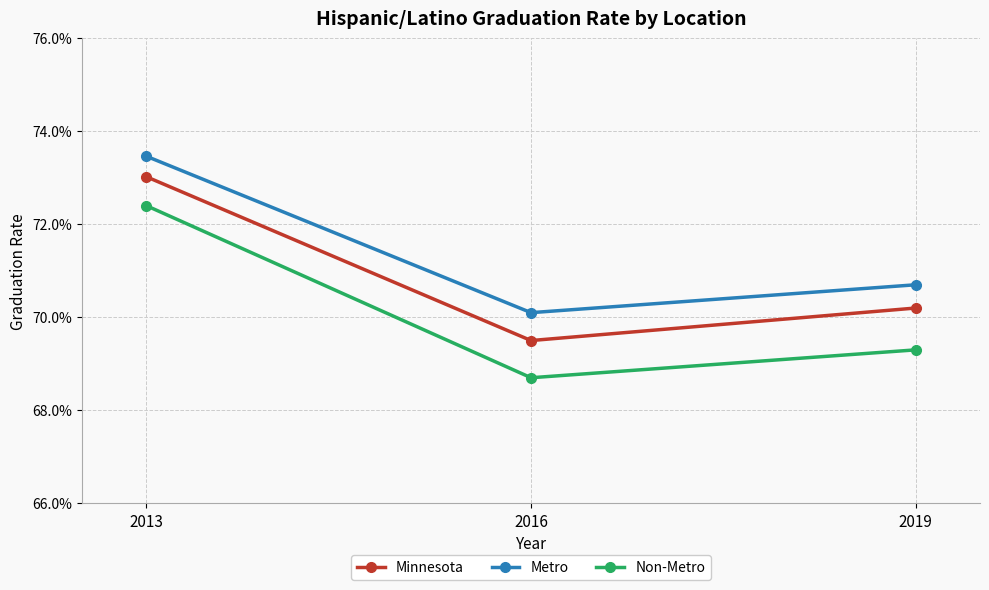

Reading left to right, extract all data points from this chart.

Minnesota: 0.7	0.7	0.7
Metro: 0.7	0.7	0.7
Non-Metro: 0.7	0.7	0.7